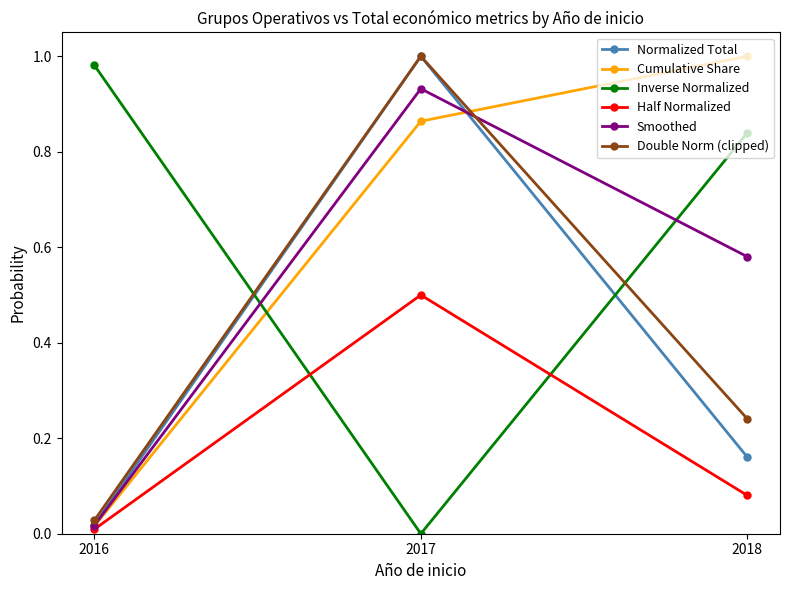

List the labels in order of Inverse Normalized value, smallest first.

2017, 2018, 2016